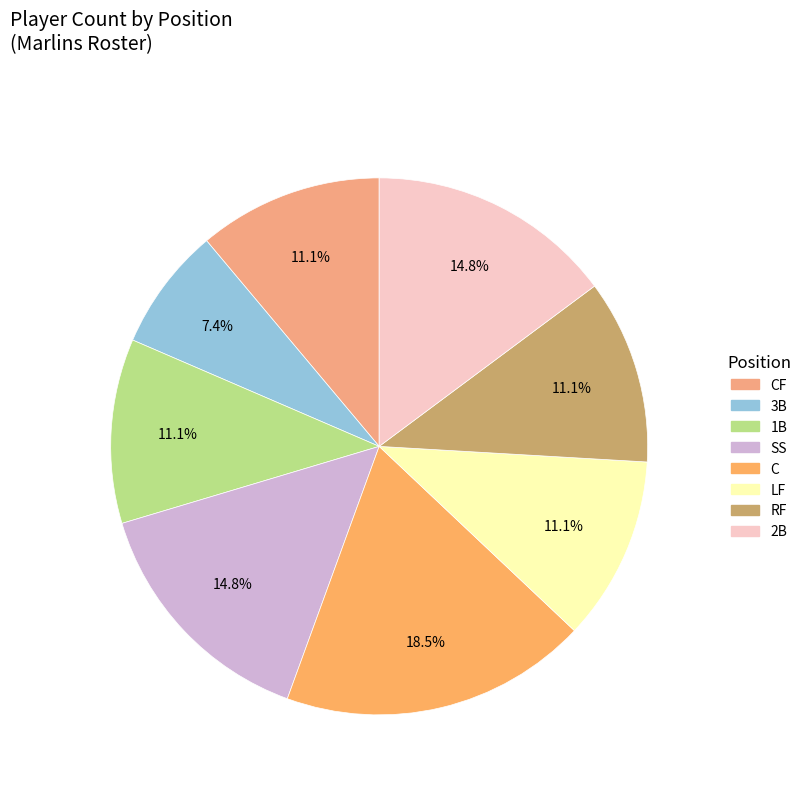

Count the number of slices in the pie.

8